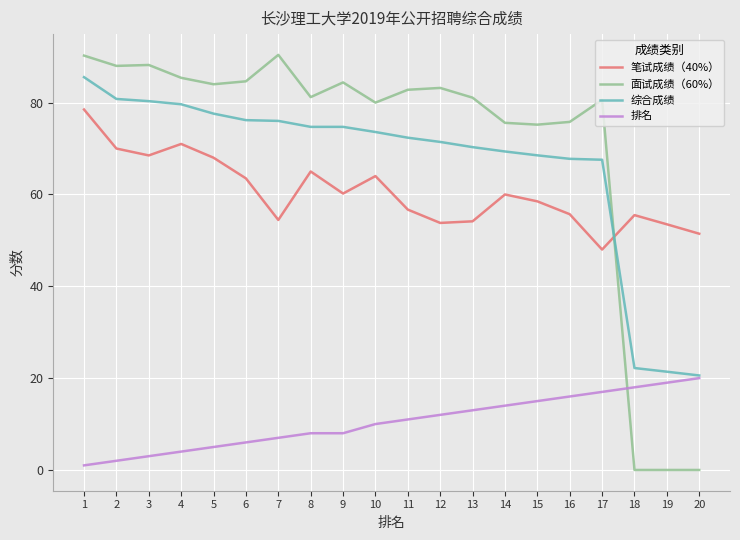

Rank the series by their maximum value, from lowest to highest.

排名, 笔试成绩（40%）, 综合成绩, 面试成绩（60%）